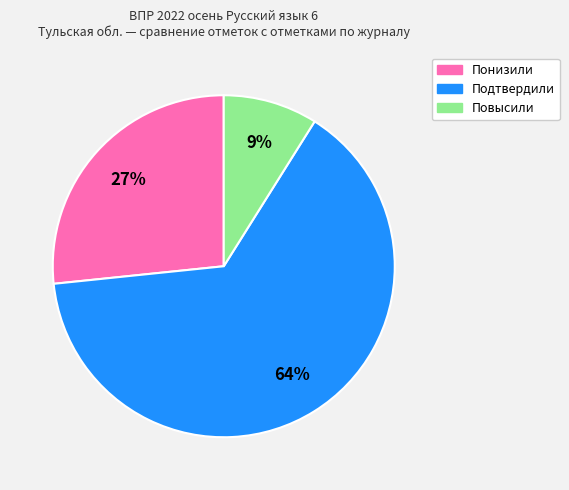

Which has a higher value, Понизили or Повысили?

Понизили